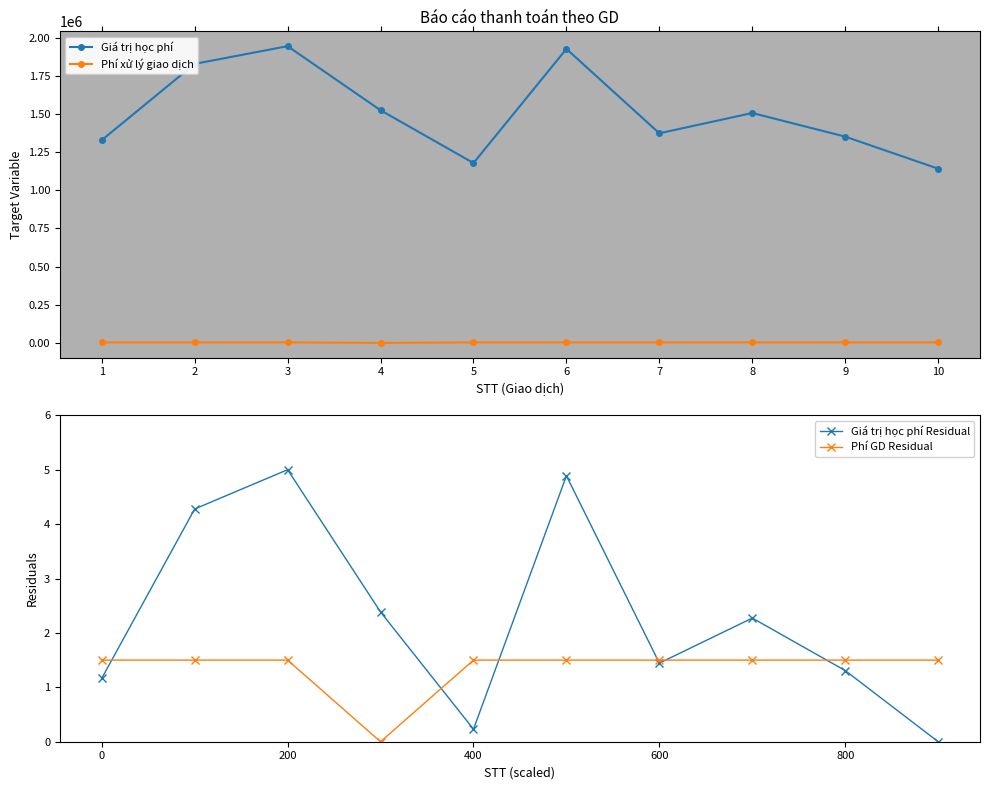

What is the value of the Giá trị học phí Residual point at the 2nd from the left?

4.3